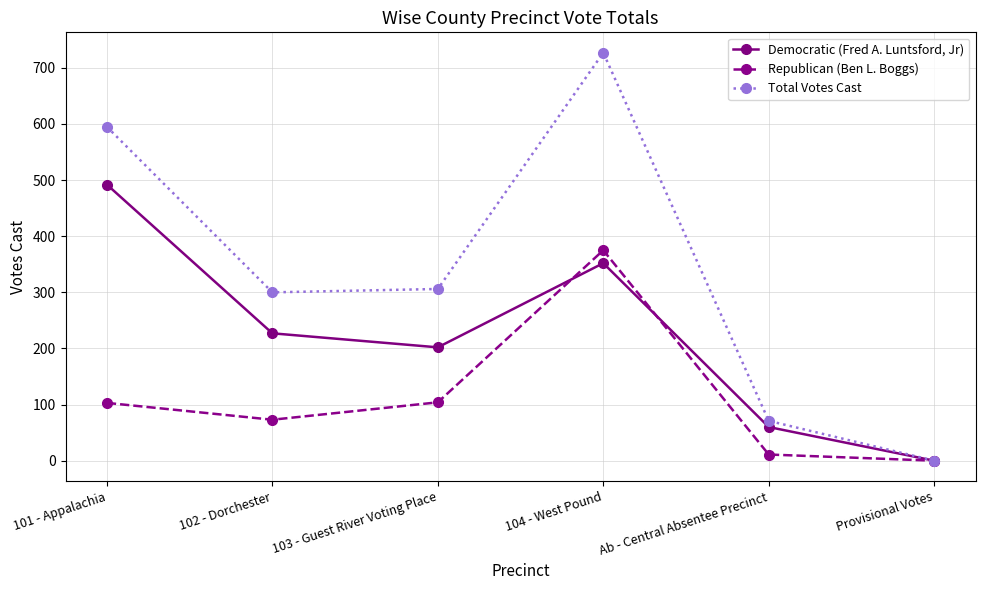

Which series has the largest range (max minus min)?

Total Votes Cast